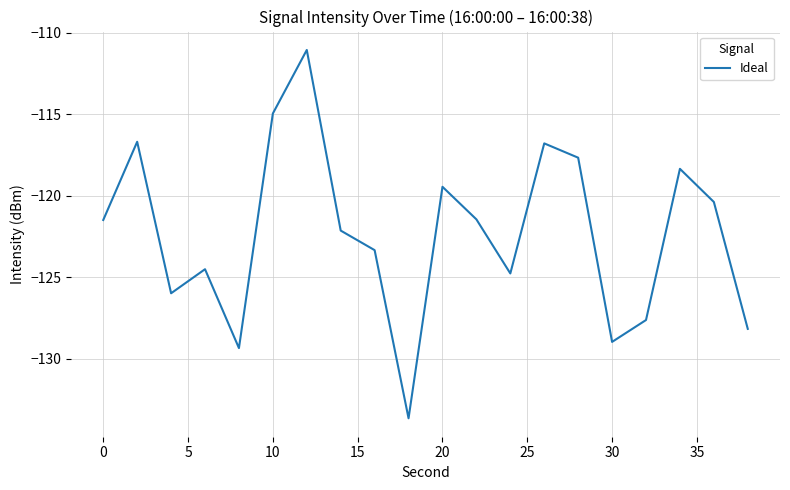

What is the difference between the maximum and minimum values?

22.6